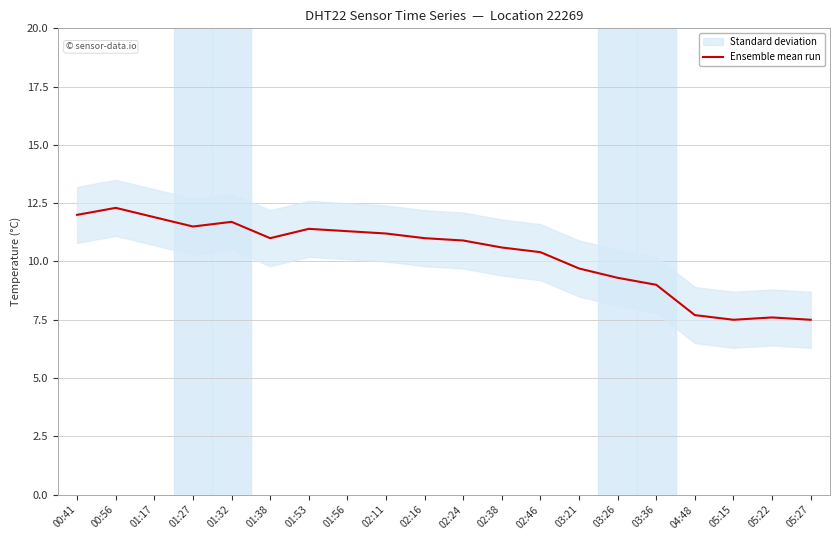

Is it true that the value at 02:38 is 10.6?

True